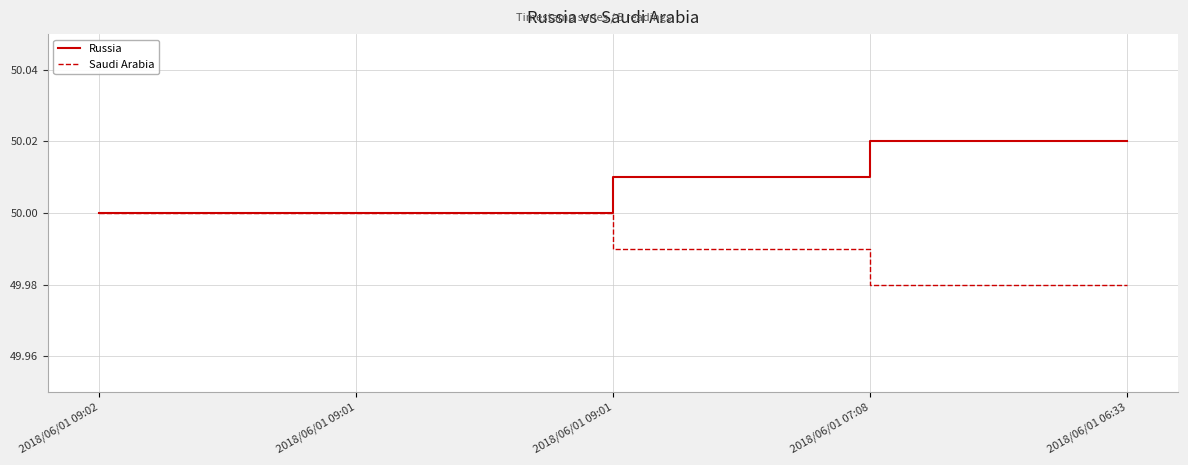

What are all the series names shown in the legend?

Russia, Saudi Arabia